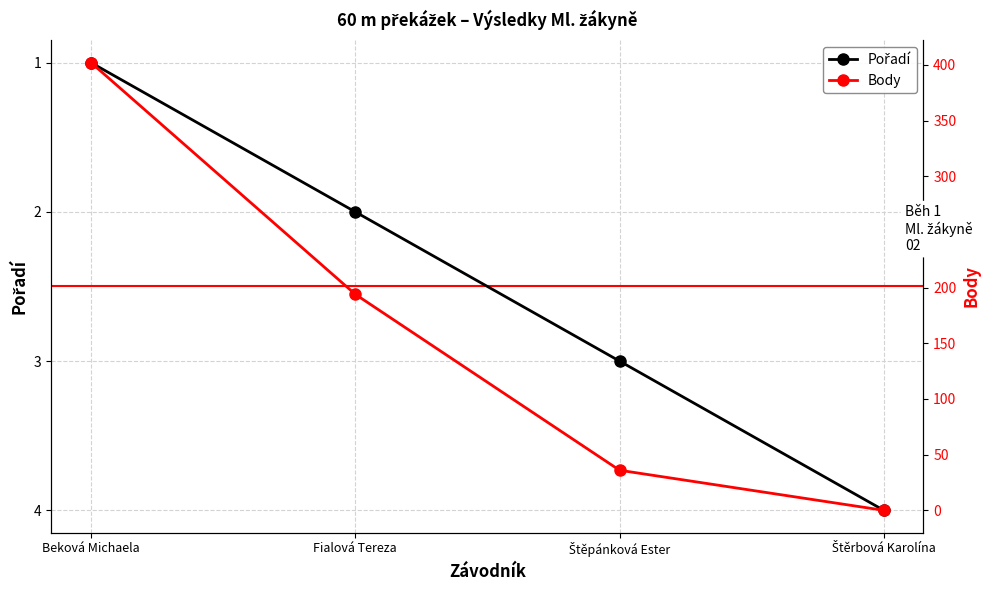

How many distinct data groups are displayed?

2